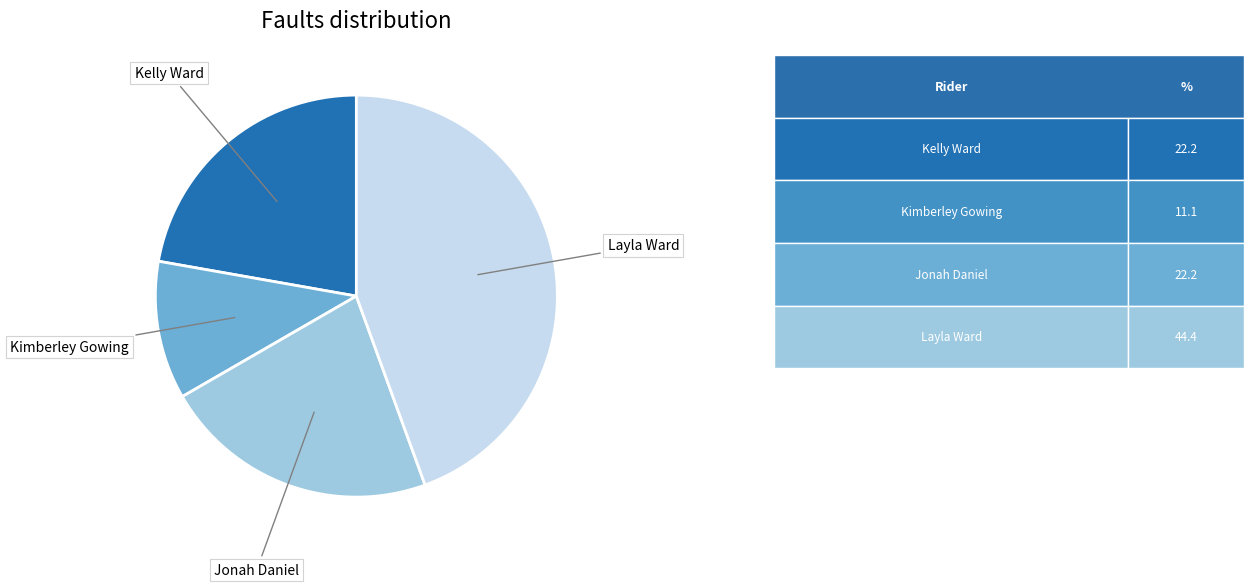

Is there a majority slice in this chart?

No